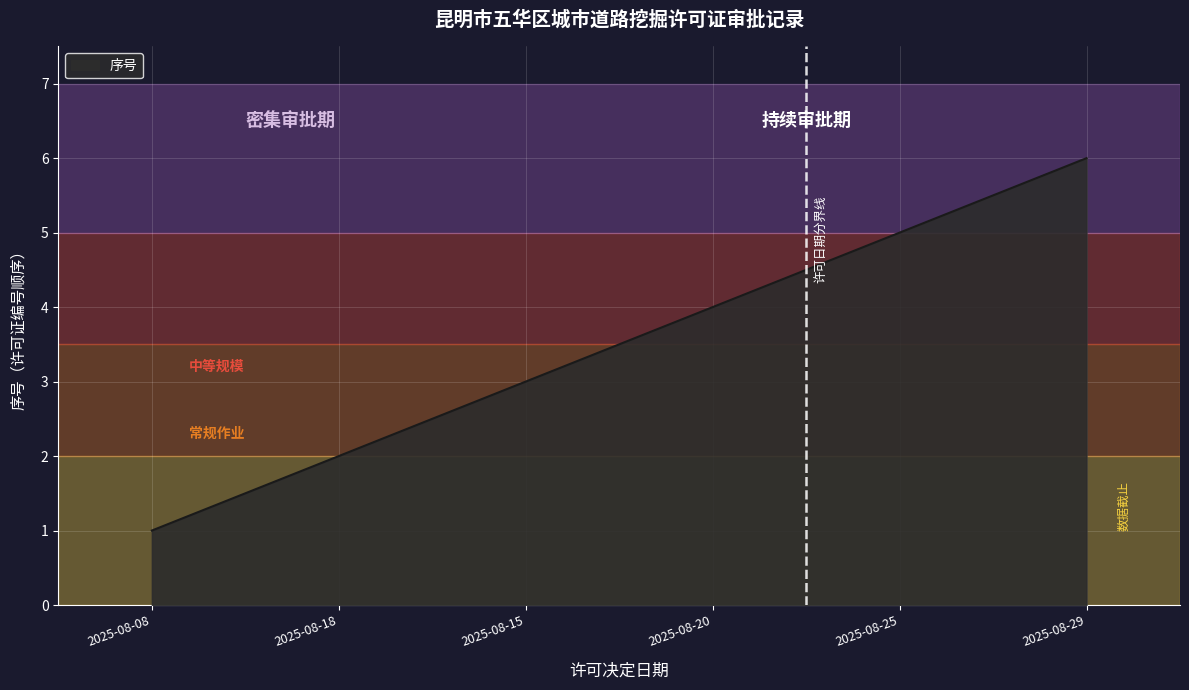

Reading left to right, transcribe all the data shown in this chart.

2025-08-08=1	2025-08-18=2	2025-08-15=3	2025-08-20=4	2025-08-25=5	2025-08-29=6